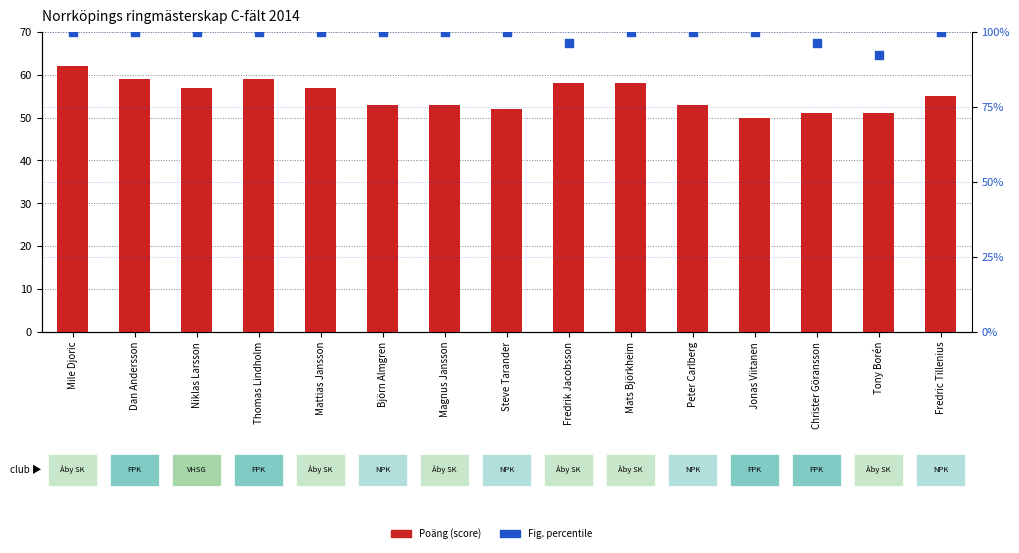

At which category is the sum across all series the highest?

Mile Djoric